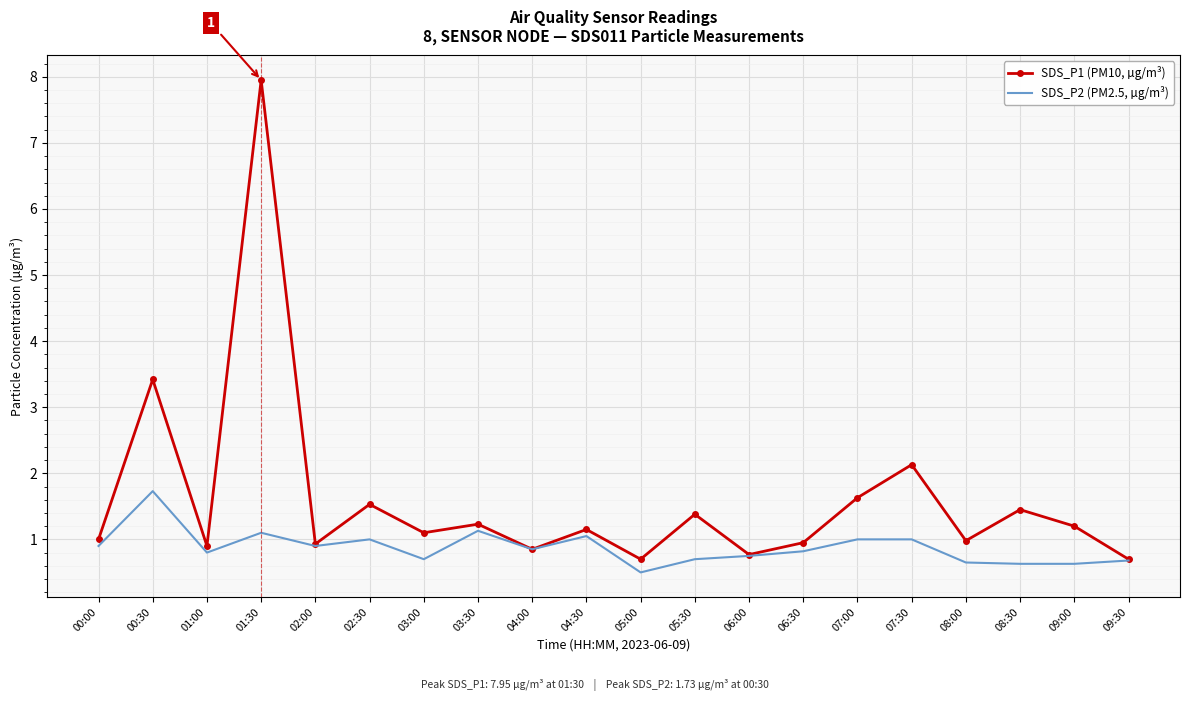

Rank the series by their average value, from highest to lowest.

SDS_P1 (PM10, µg/m³), SDS_P2 (PM2.5, µg/m³)